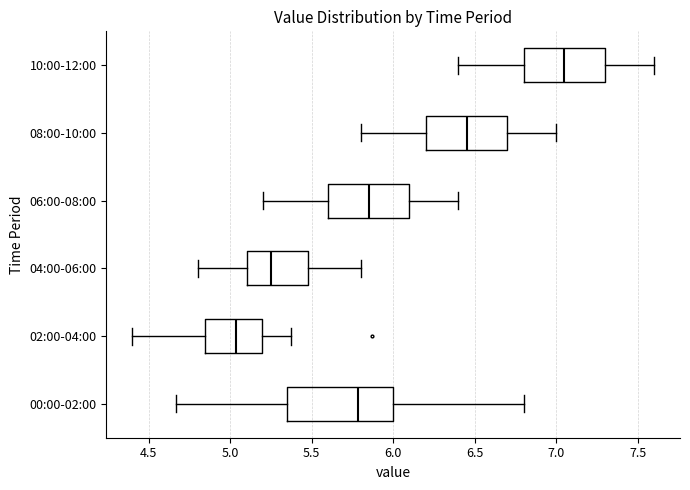

Reading bottom to top, read every box against the x-axis: the position of its median line, the range the box covers, and the ends of its whiskers. The values are not printed on the chart, so give them approximately, as read against the axis.

00:00-02:00: median 5.80, box 5.35 to 6.00, whiskers 4.65 to 6.80
02:00-04:00: median 5.05, box 4.85 to 5.20, whiskers 4.40 to 5.35
04:00-06:00: median 5.25, box 5.10 to 5.50, whiskers 4.80 to 5.80
06:00-08:00: median 5.85, box 5.60 to 6.10, whiskers 5.20 to 6.40
08:00-10:00: median 6.45, box 6.20 to 6.70, whiskers 5.80 to 7.00
10:00-12:00: median 7.05, box 6.80 to 7.30, whiskers 6.40 to 7.60